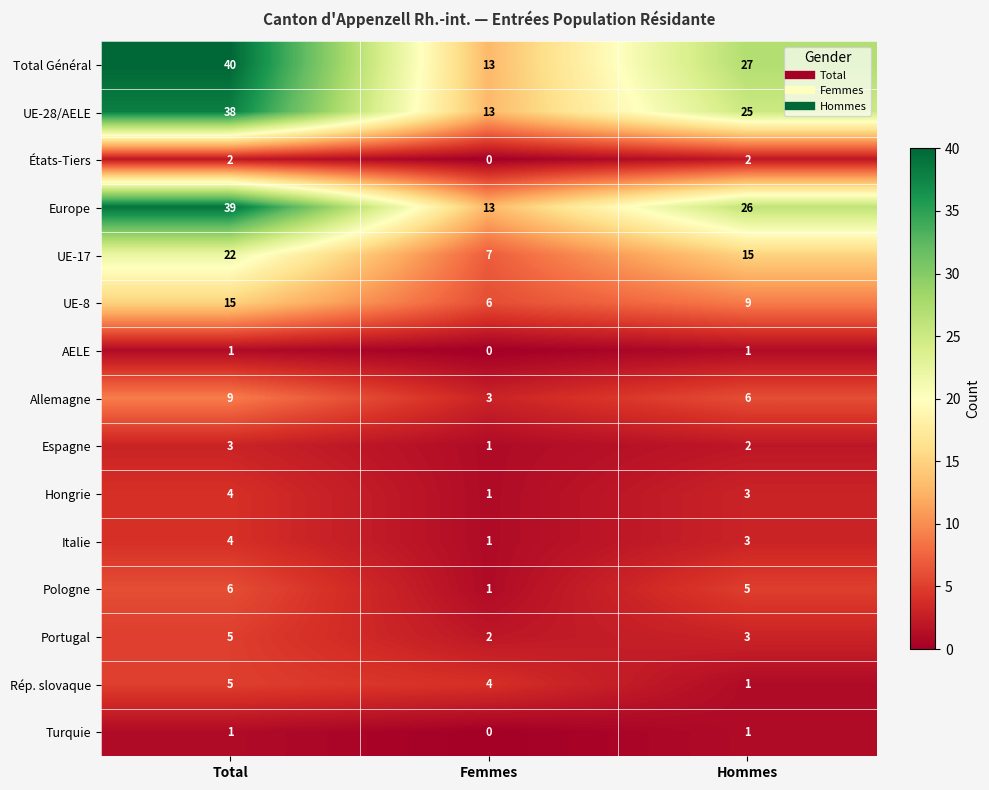

True or false: Portugal has a value of 1 at Hommes.

False